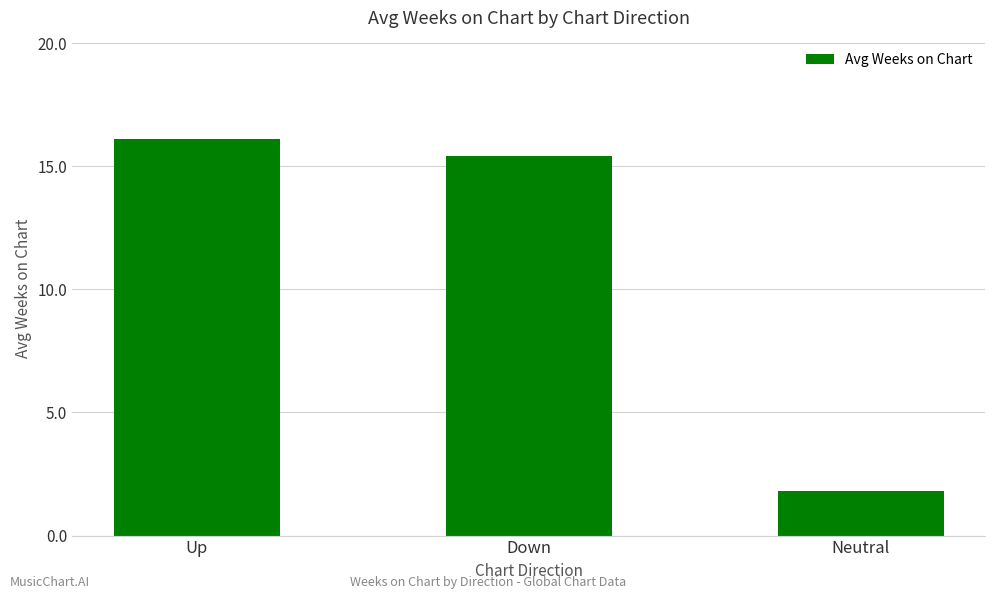

What is the value of the 3rd bar from the left?

1.8